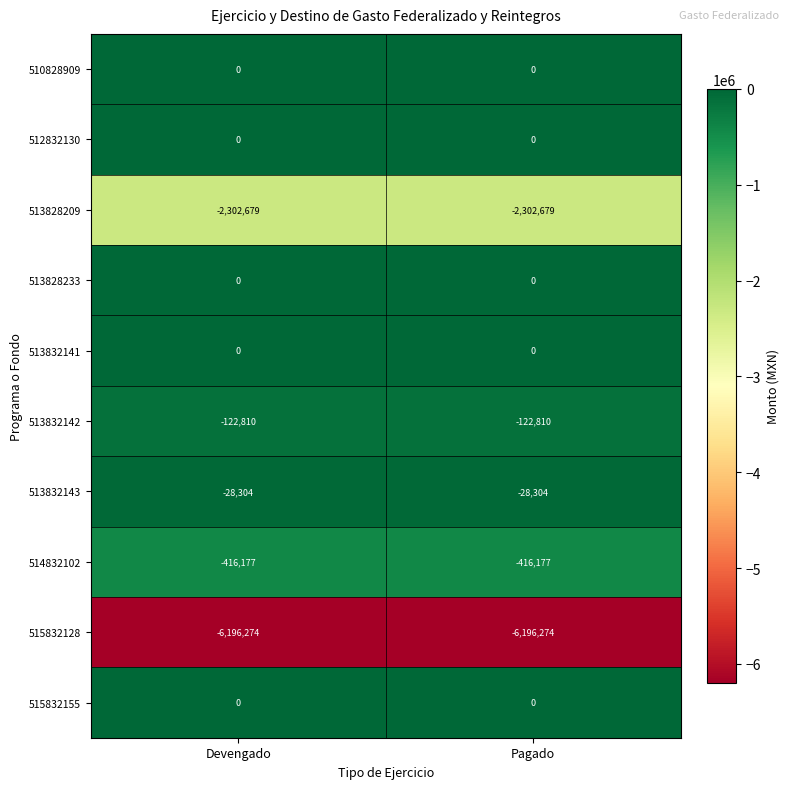

What is the sum of the 513832142 values at Pagado and Devengado?

-245620